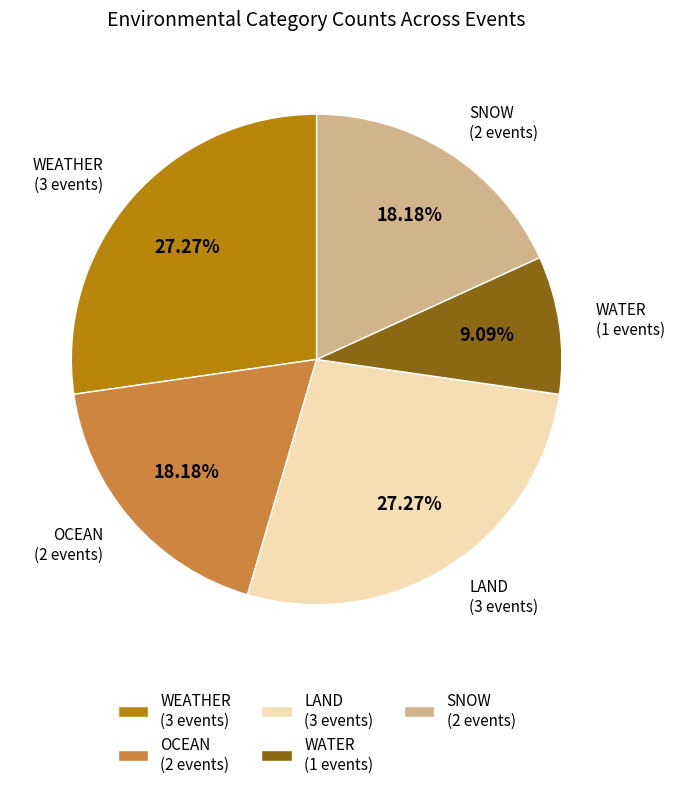

Between WATER (1 events) and OCEAN (2 events), which is larger?

OCEAN (2 events)